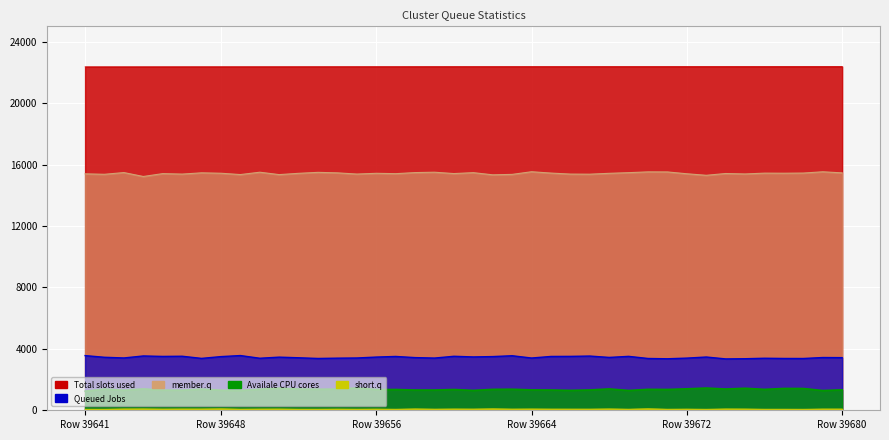

List the labels in order of col_5 value, smallest first.

39644, 39673, 39662, 39651, 39649, 39663, 39642, 39667, 39646, 39666, 39655, 39675, 39641, 39672, 39657, 39645, 39660, 39674, 39652, 39668, 39656, 39648, 39677, 39676, 39665, 39678, 39680, 39654, 39647, 39661, 39669, 39658, 39643, 39653, 39650, 39659, 39671, 39670, 39679, 39664